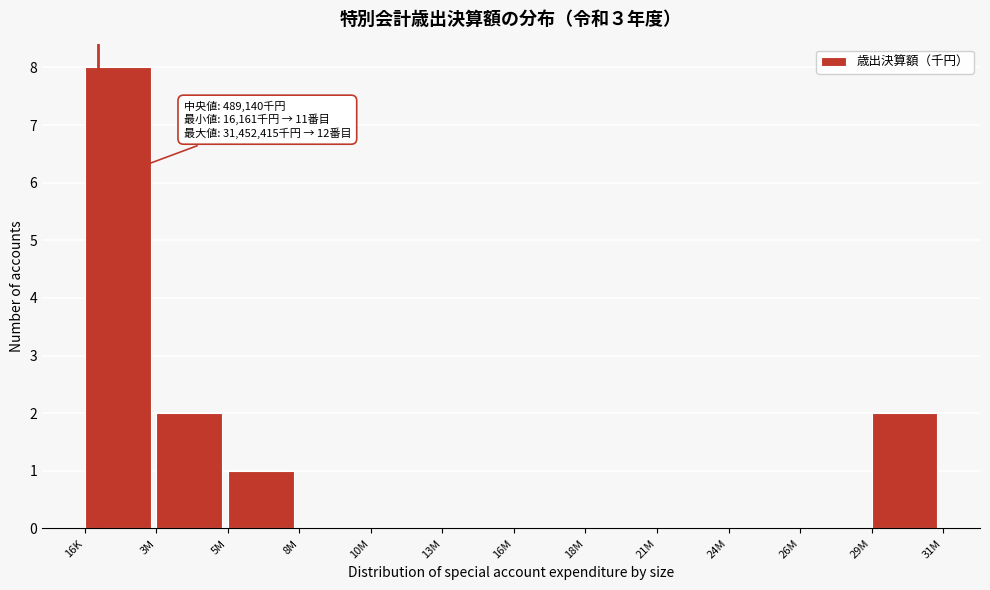

Reading left to right, extract all data points from this chart.

16K=8	3M=2	5M=1	8M=0	10M=0	13M=0	16M=0	18M=0	21M=0	24M=0	26M=0	29M=2